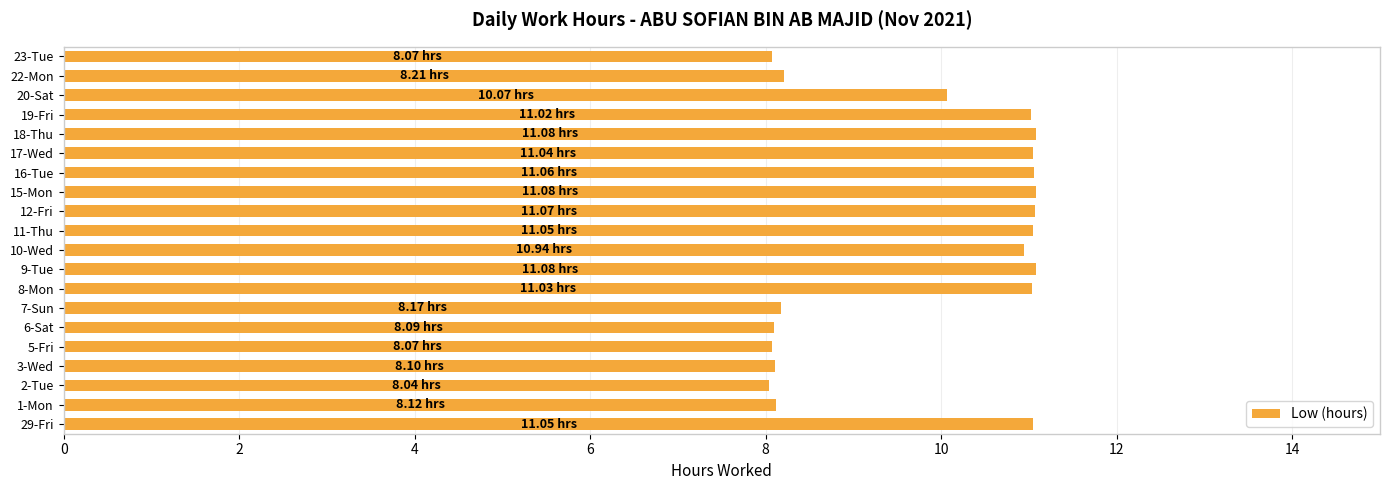

Which has a higher value, 20-Sat or 12-Fri?

12-Fri